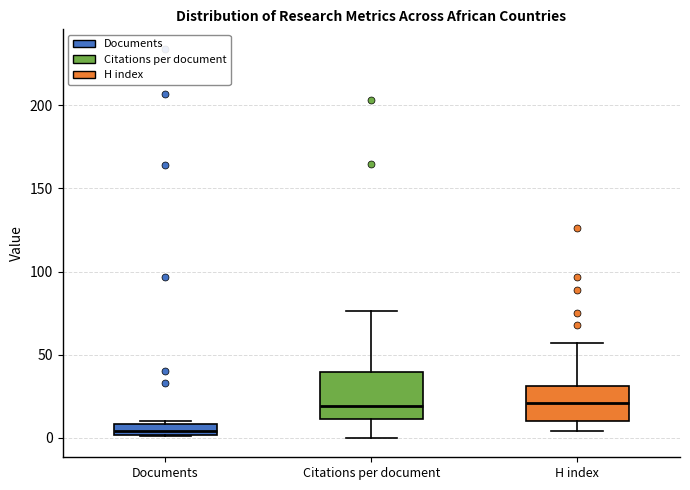

Where is the lower edge of the box for Citations per document on the y-axis? The values are not printed on the chart, so give them approximately, as read against the axis.

10